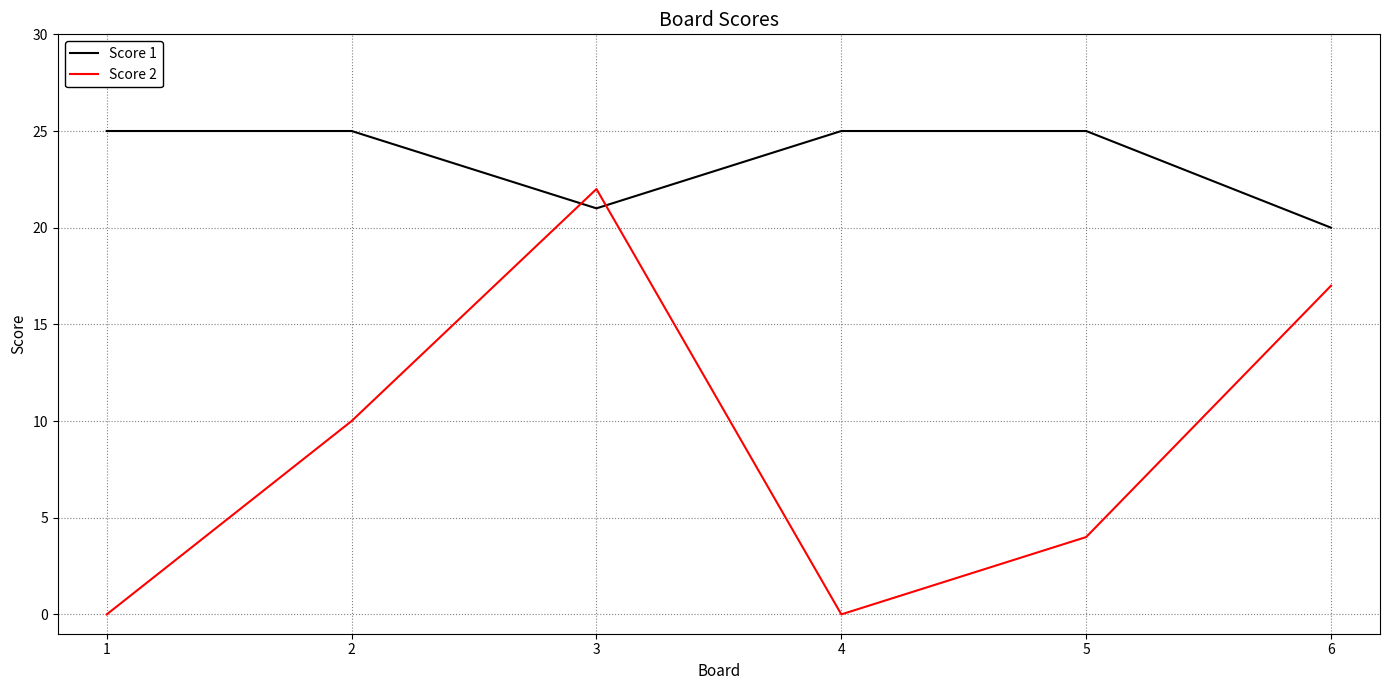

What is the difference between the Score 2 values at 5 and 6?

13